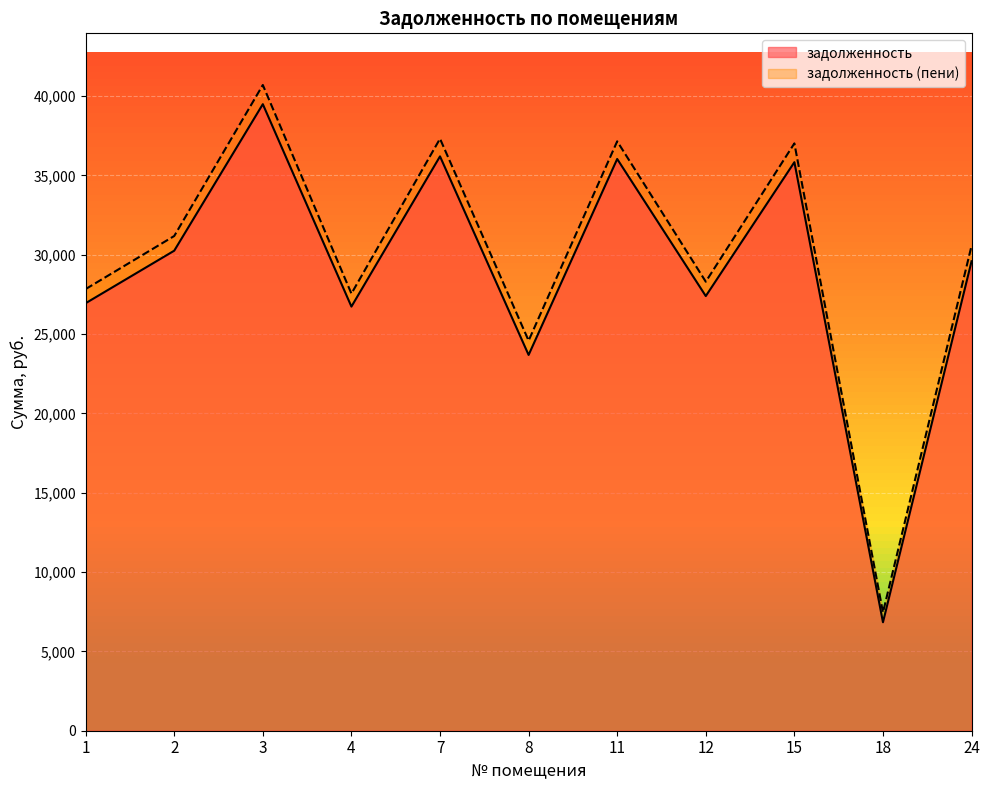

Rank the series by their average value, from lowest to highest.

задолженность, задолженность (пени)